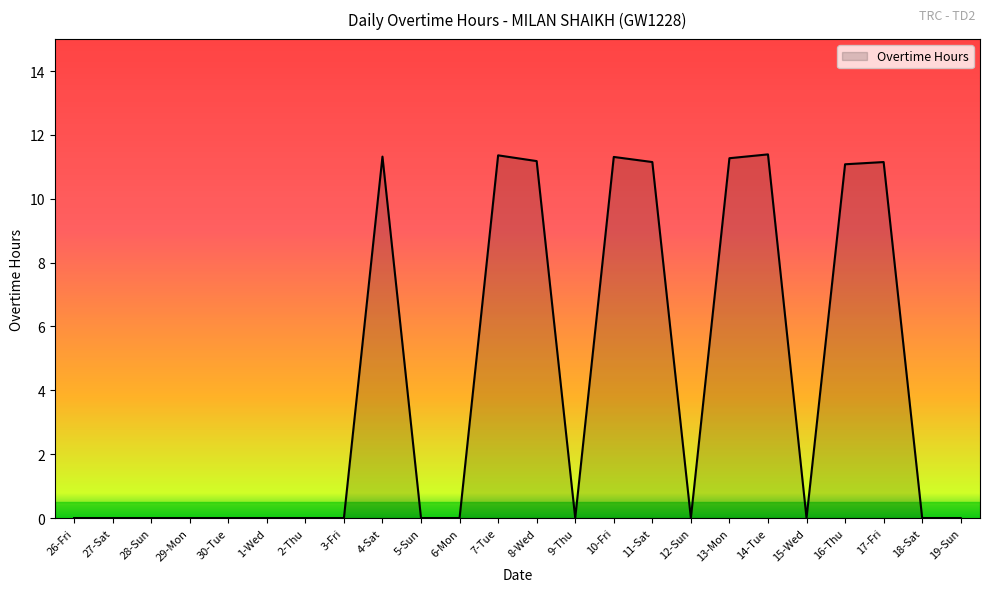

Is it true that the value at 14-Tue is 11.4?

True